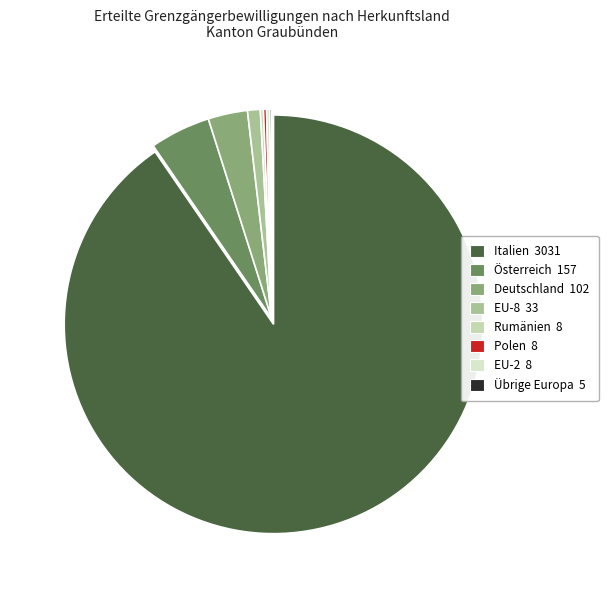

The Rumänien slice represents 7% of the pie. True or false?

False